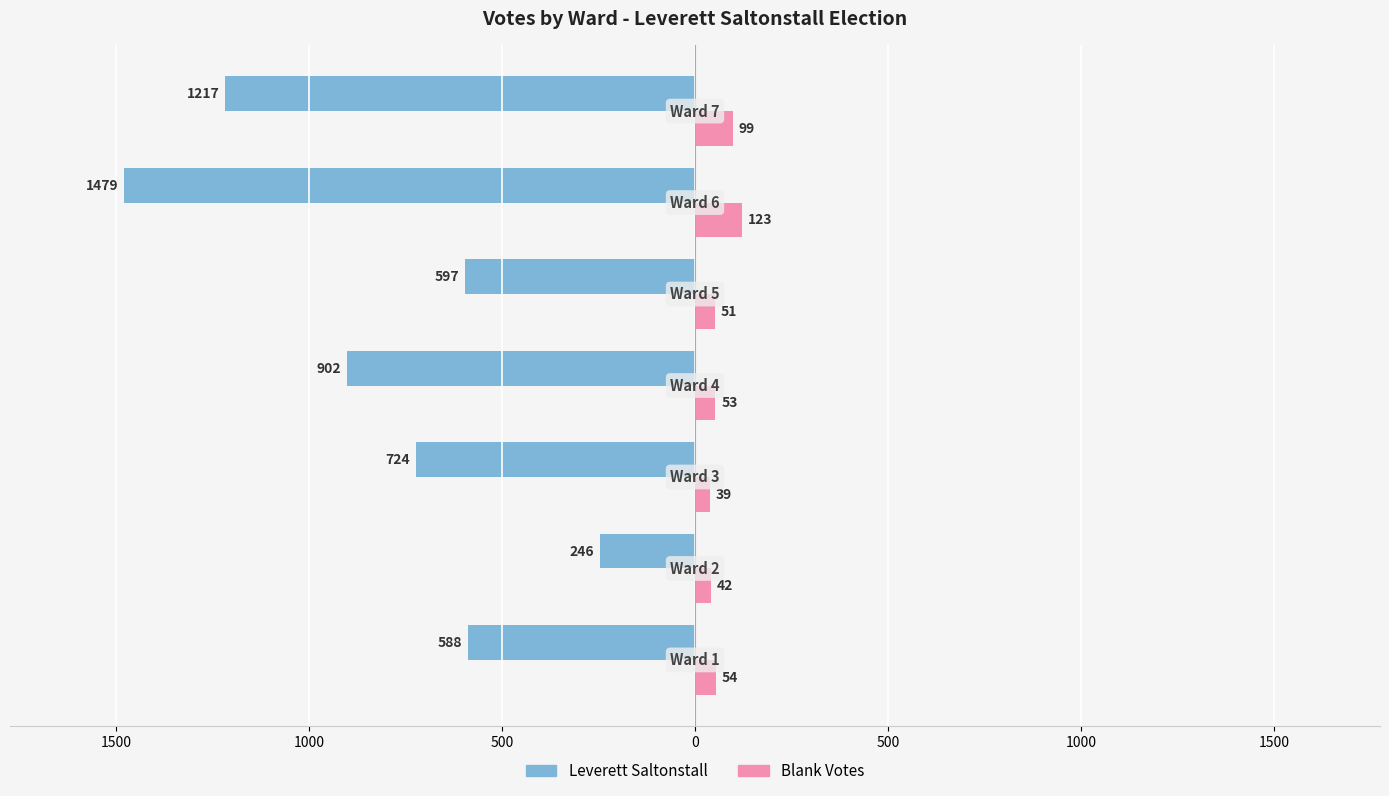

How many groups of bars are there?

7